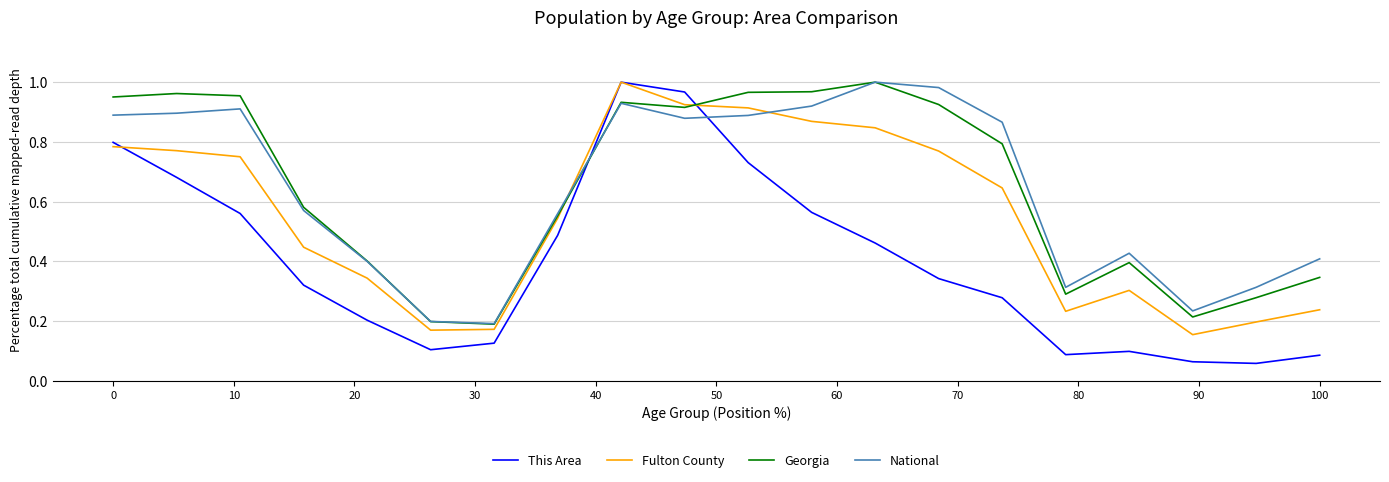

After their last crossing, which series has the higher values: National or This Area?

National